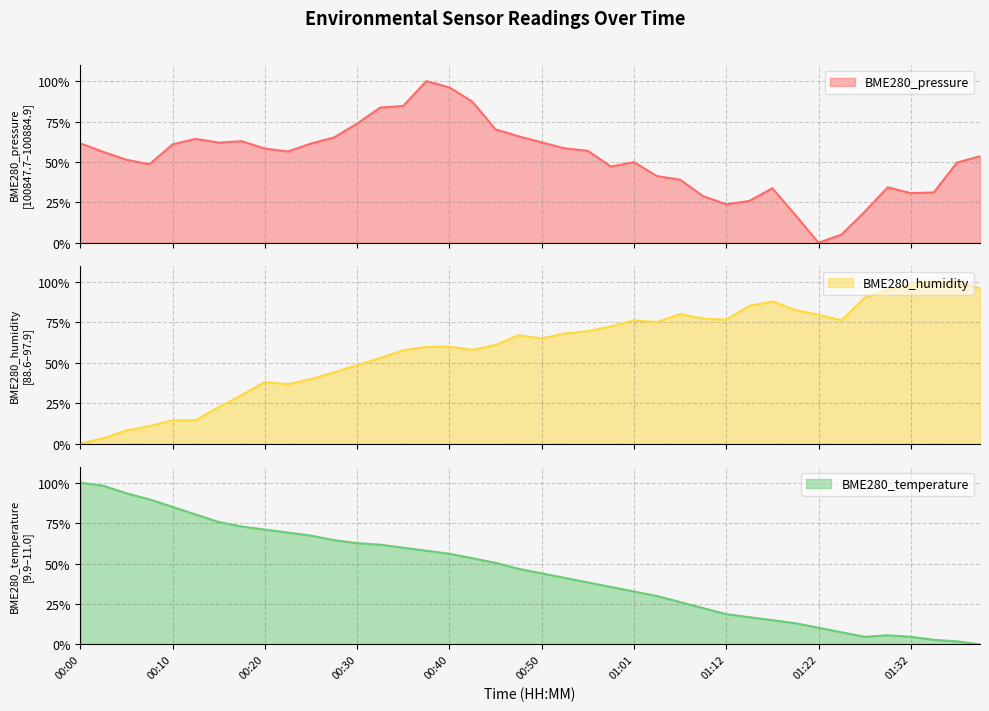

How many data points in BME280_pressure are above 56?

21